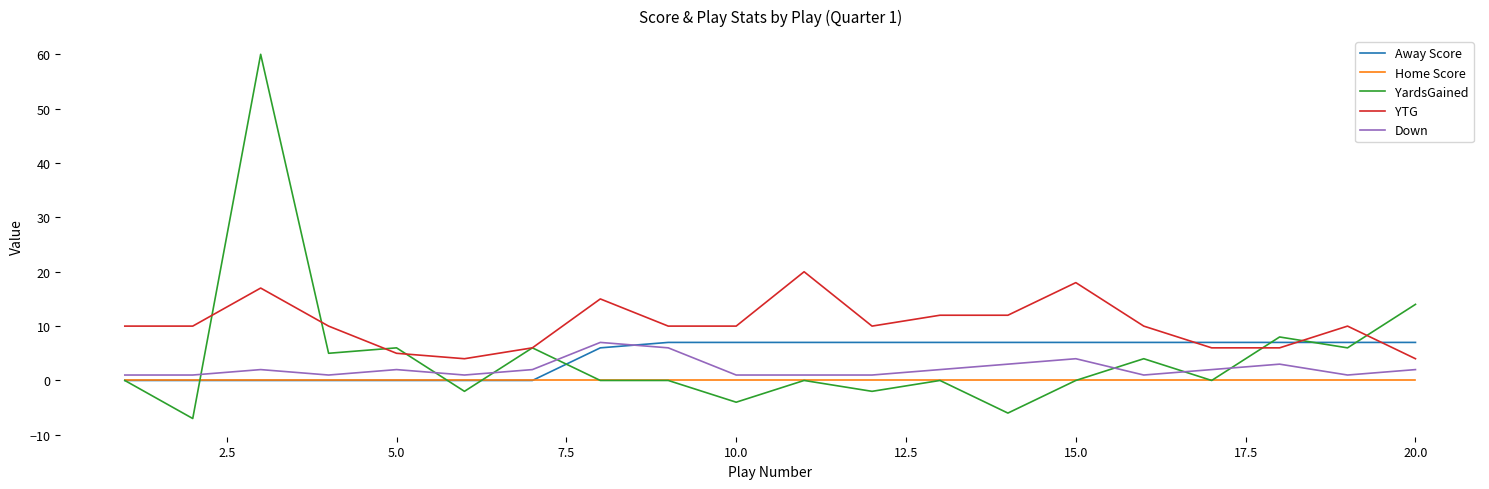

True or false: Home Score and YTG cross at least once.

False